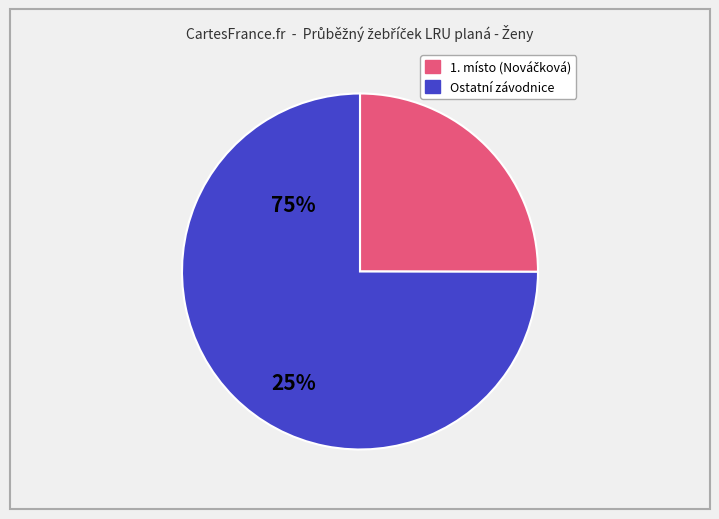

Is there a majority slice in this chart?

Yes